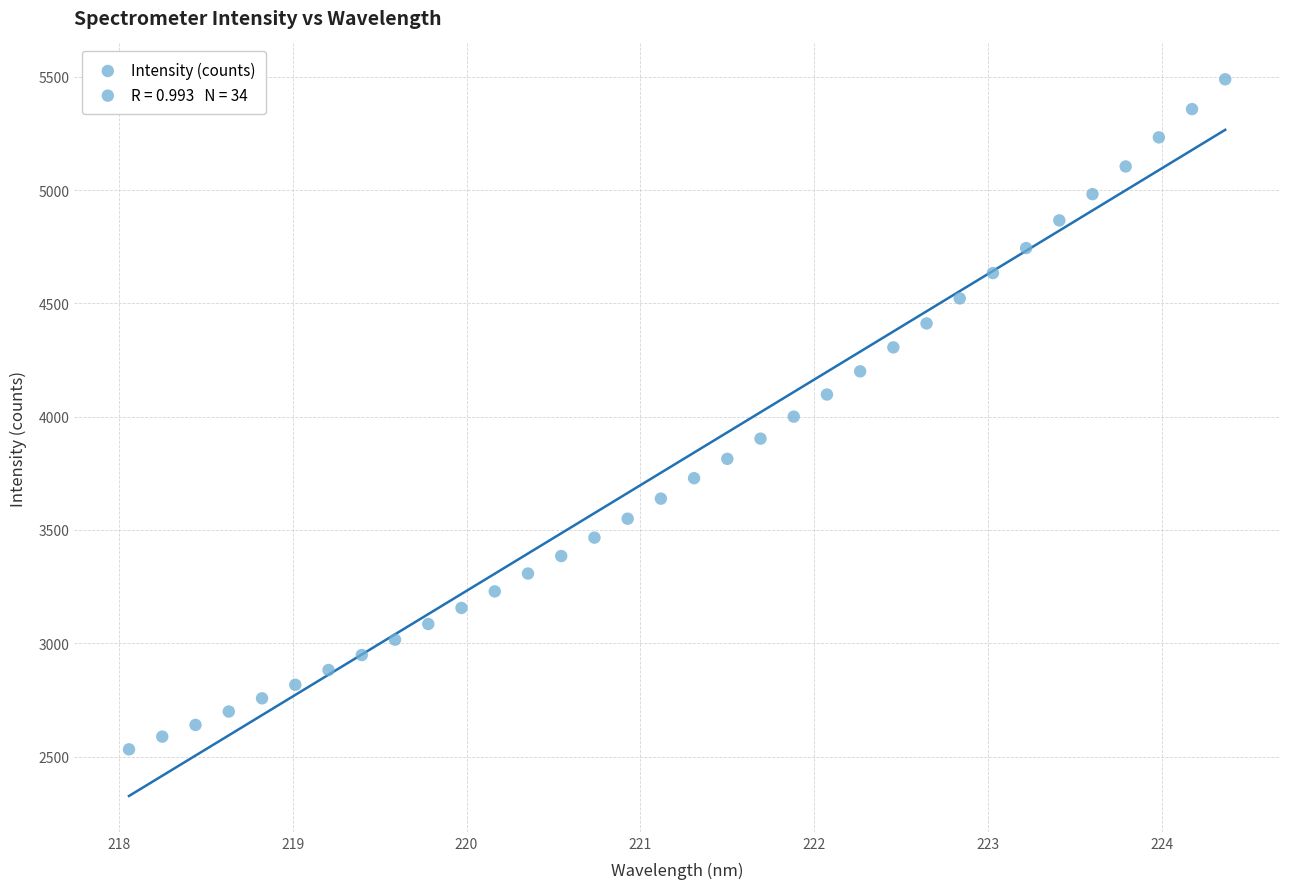

What is the range of X values (max minus min)?

6.3